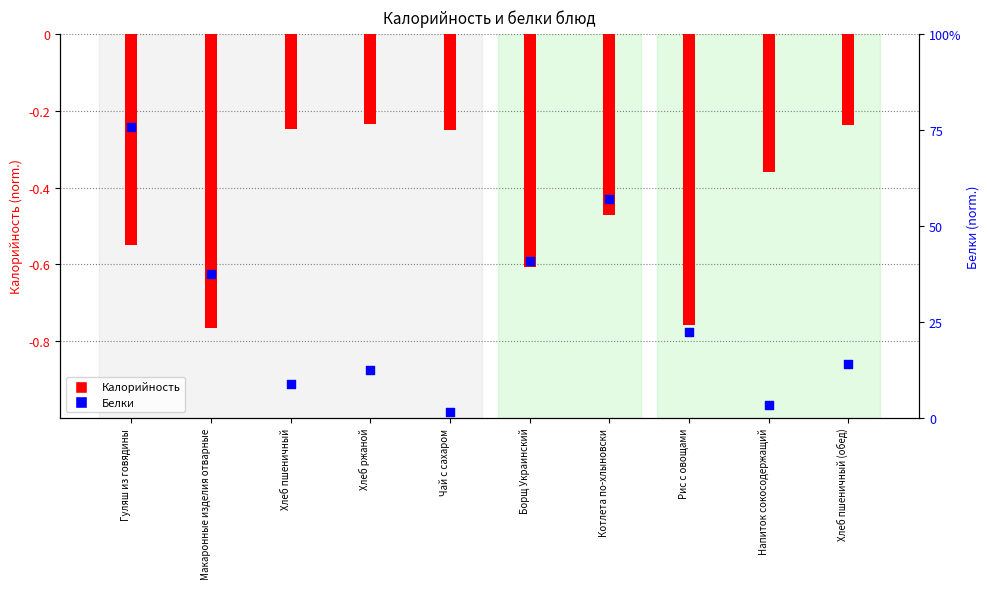

At which category is the sum across all series the highest?

Гуляш из говядины